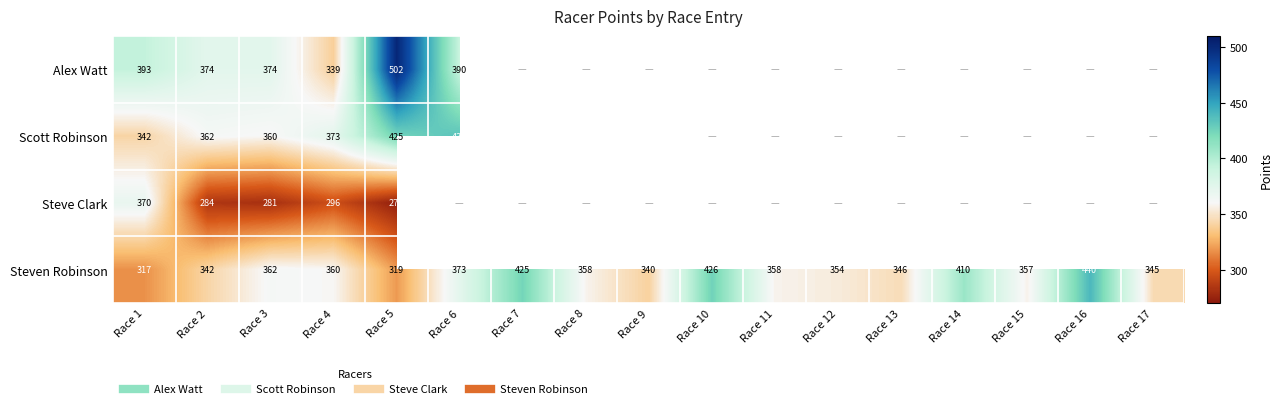

Which series has the largest range (max minus min)?

Alex Watt